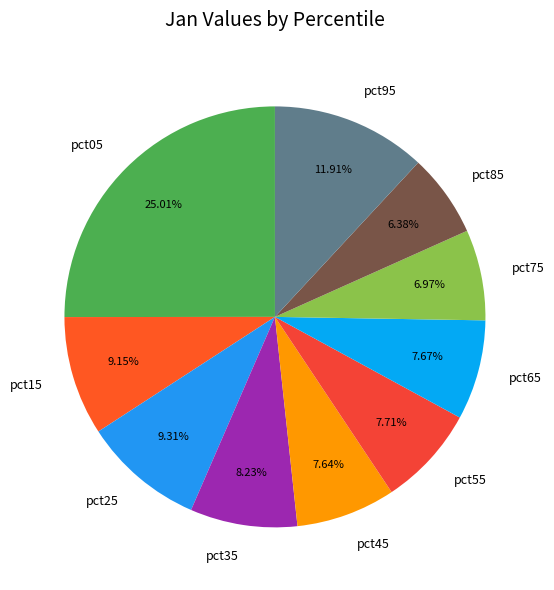

To the nearest percent, what is the difference between the largest and smallest slice percentages?

19%